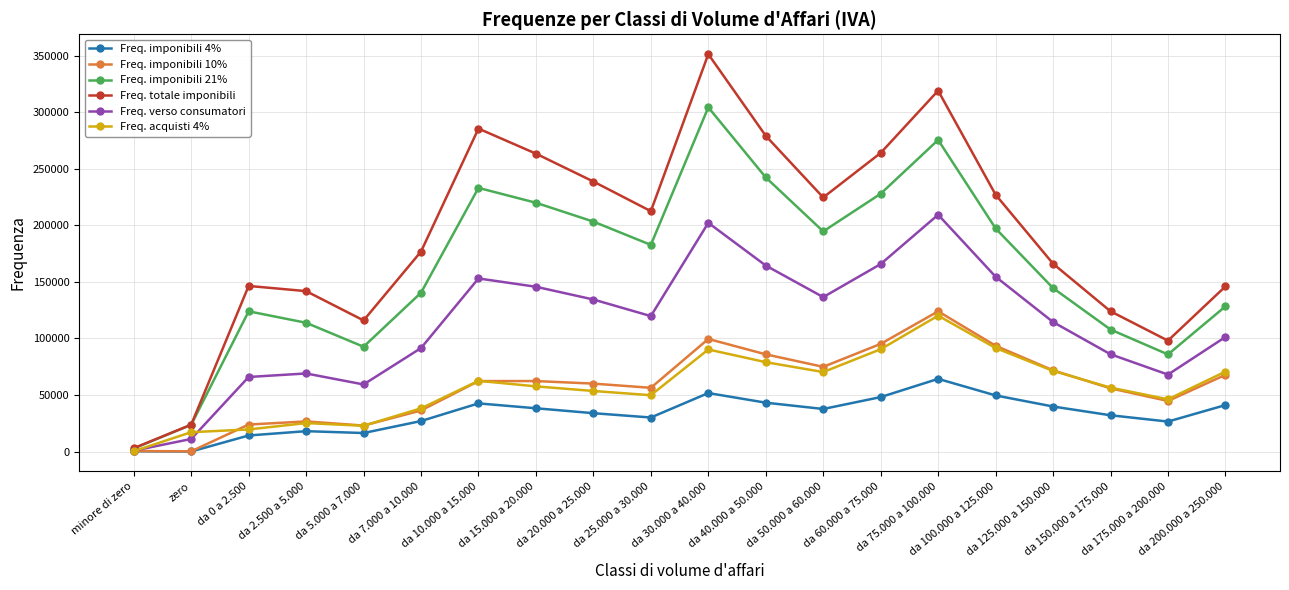

Which series has the largest total across all categories?

Freq. totale imponibili